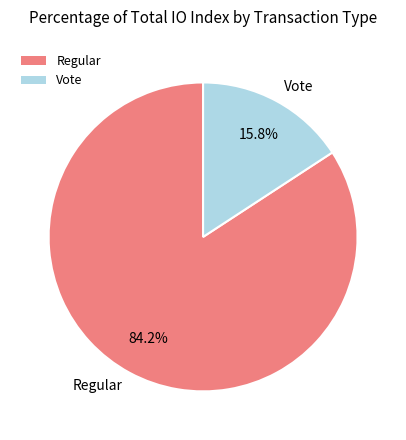

Does Vote account for over 50% of the chart?

No